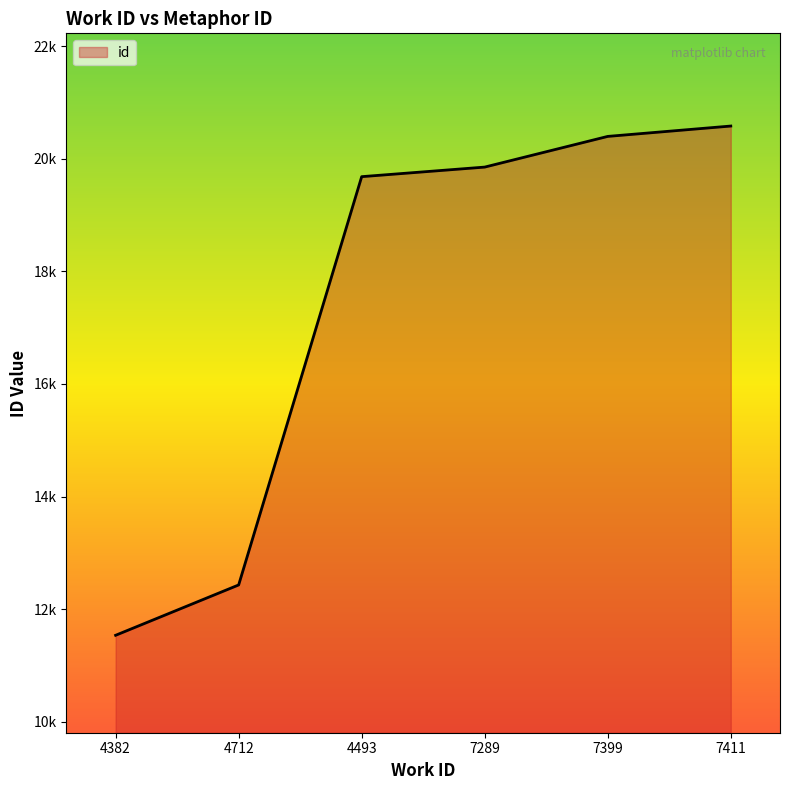

What is the approximate value at 7399, to the nearest 10?

20400